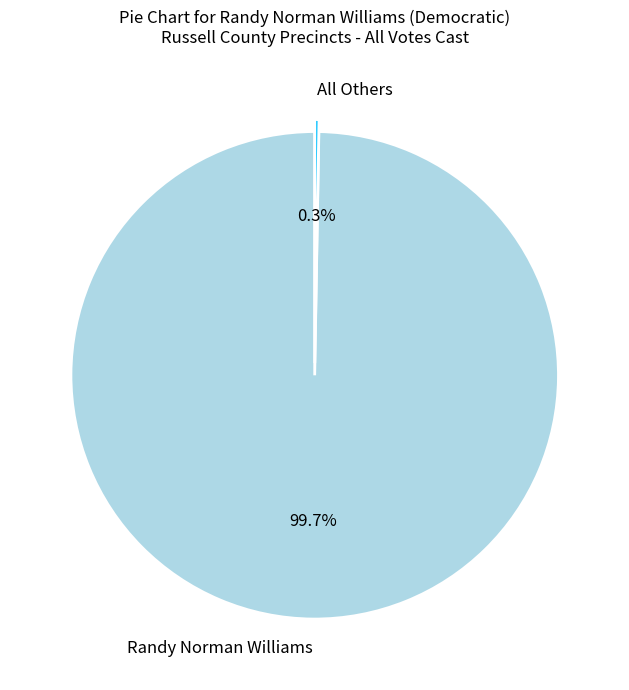

Is there a majority slice in this chart?

Yes